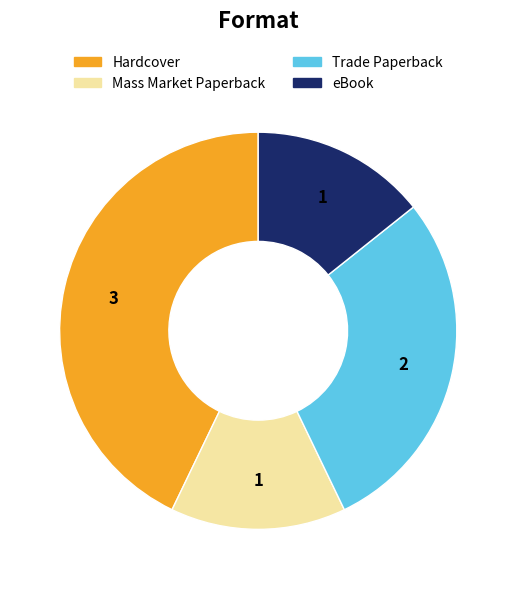

Between Hardcover and eBook, which is larger?

Hardcover